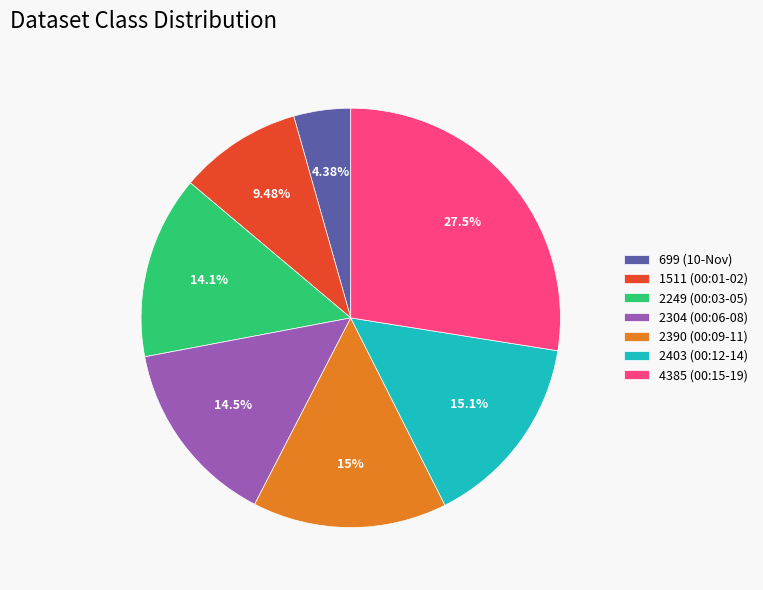

How many segments does this pie chart have?

7